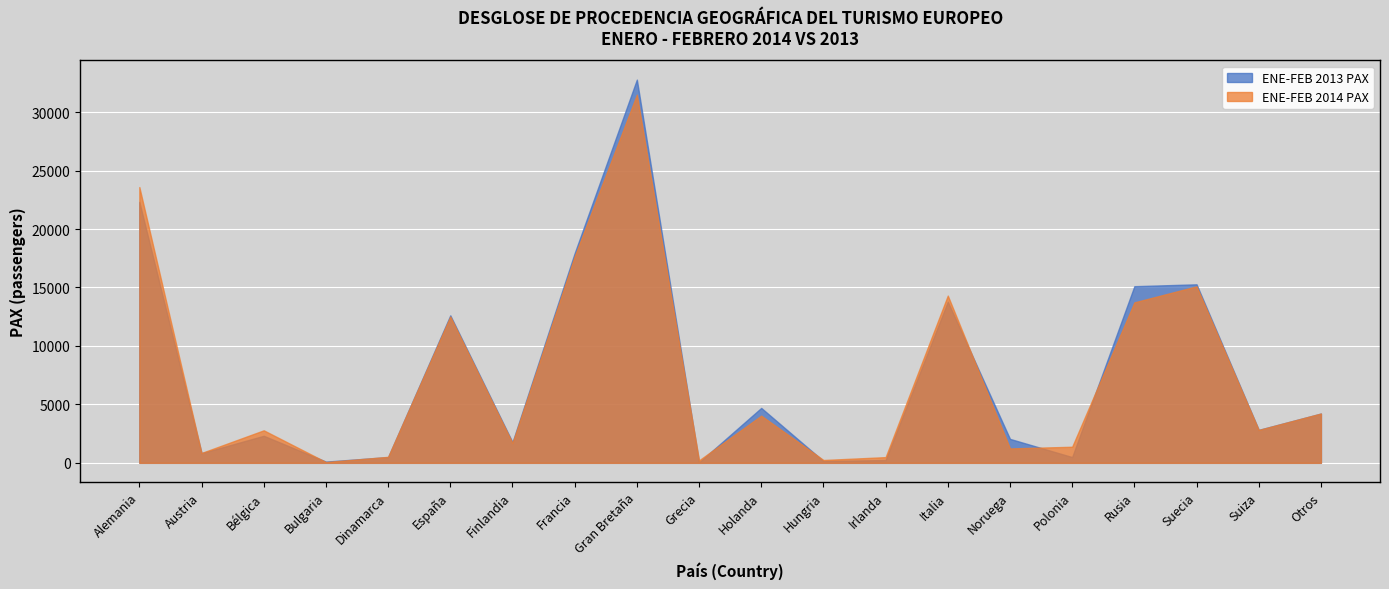

What is the spread (max minus min) of values at Noruega?

816